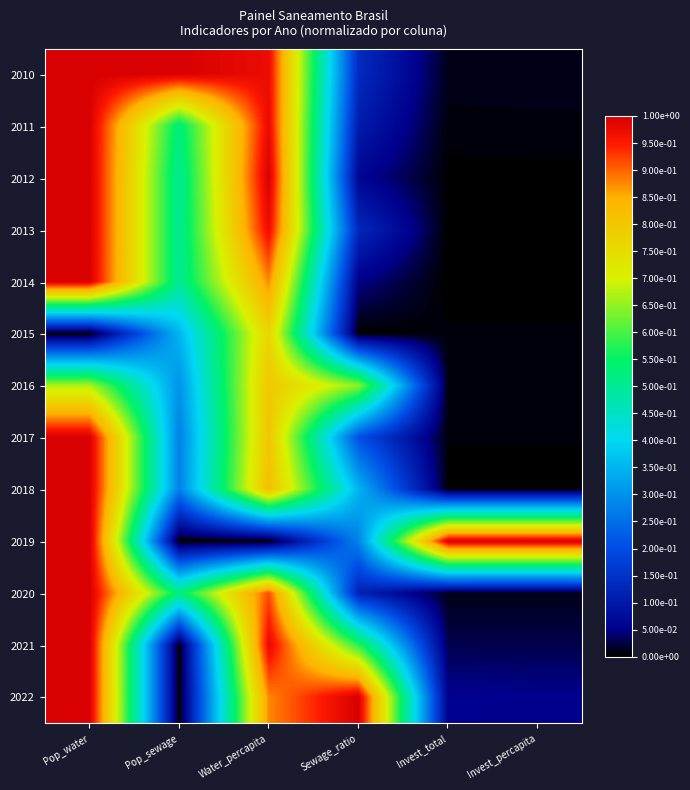

Reading right to left, list all the values displayed in this chart.

2010: Invest_percapita=0.0	Invest_total=0.0	Sewage_ratio=0.1	Water_percapita=1.0	Pop_sewage=1.0	Pop_water=1.0
2011: Invest_percapita=0.0	Invest_total=0.0	Sewage_ratio=0.1	Water_percapita=1.0	Pop_sewage=0.5	Pop_water=1.0
2012: Invest_percapita=0.0	Invest_total=0.0	Sewage_ratio=0.1	Water_percapita=1.0	Pop_sewage=0.5	Pop_water=1.0
2013: Invest_percapita=0.0	Invest_total=0.0	Sewage_ratio=0.1	Water_percapita=1.0	Pop_sewage=0.5	Pop_water=1.0
2014: Invest_percapita=0.0	Invest_total=0.0	Sewage_ratio=0.0	Water_percapita=0.9	Pop_sewage=0.5	Pop_water=1.0
2015: Invest_percapita=0.0	Invest_total=0.0	Sewage_ratio=0.0	Water_percapita=0.8	Pop_sewage=0.3	Pop_water=0.0
2016: Invest_percapita=0.0	Invest_total=0.0	Sewage_ratio=0.6	Water_percapita=0.8	Pop_sewage=0.3	Pop_water=0.7
2017: Invest_percapita=0.0	Invest_total=0.0	Sewage_ratio=0.2	Water_percapita=0.8	Pop_sewage=0.3	Pop_water=1.0
2018: Invest_percapita=0.0	Invest_total=0.0	Sewage_ratio=0.3	Water_percapita=0.8	Pop_sewage=0.3	Pop_water=1.0
2019: Invest_percapita=1.0	Invest_total=1.0	Sewage_ratio=0.3	Water_percapita=0.0	Pop_sewage=0.0	Pop_water=1.0
2020: Invest_percapita=0.0	Invest_total=0.0	Sewage_ratio=0.1	Water_percapita=0.9	Pop_sewage=0.5	Pop_water=1.0
2021: Invest_percapita=0.0	Invest_total=0.0	Sewage_ratio=0.6	Water_percapita=1.0	Pop_sewage=0.0	Pop_water=1.0
2022: Invest_percapita=0.1	Invest_total=0.1	Sewage_ratio=1.0	Water_percapita=0.9	Pop_sewage=0.0	Pop_water=1.0